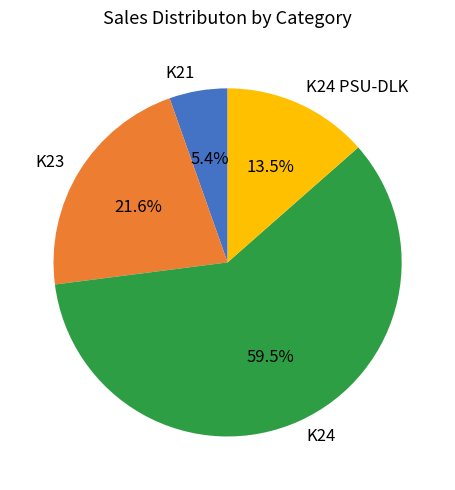

Which category has the biggest portion of the pie?

K24